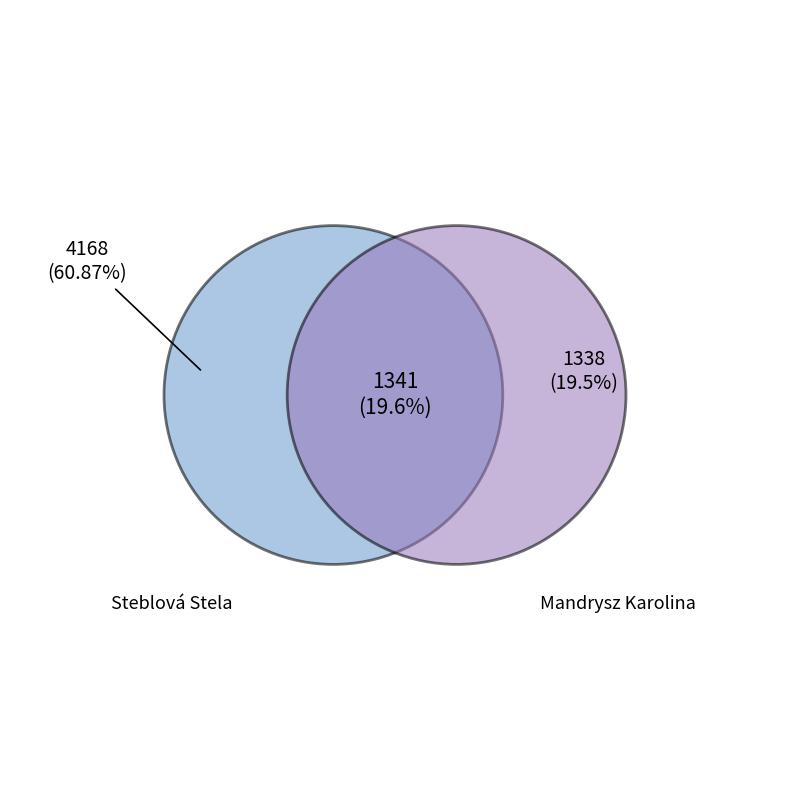

To the nearest percent, what portion does Mandrysz Karolina represent?

20%